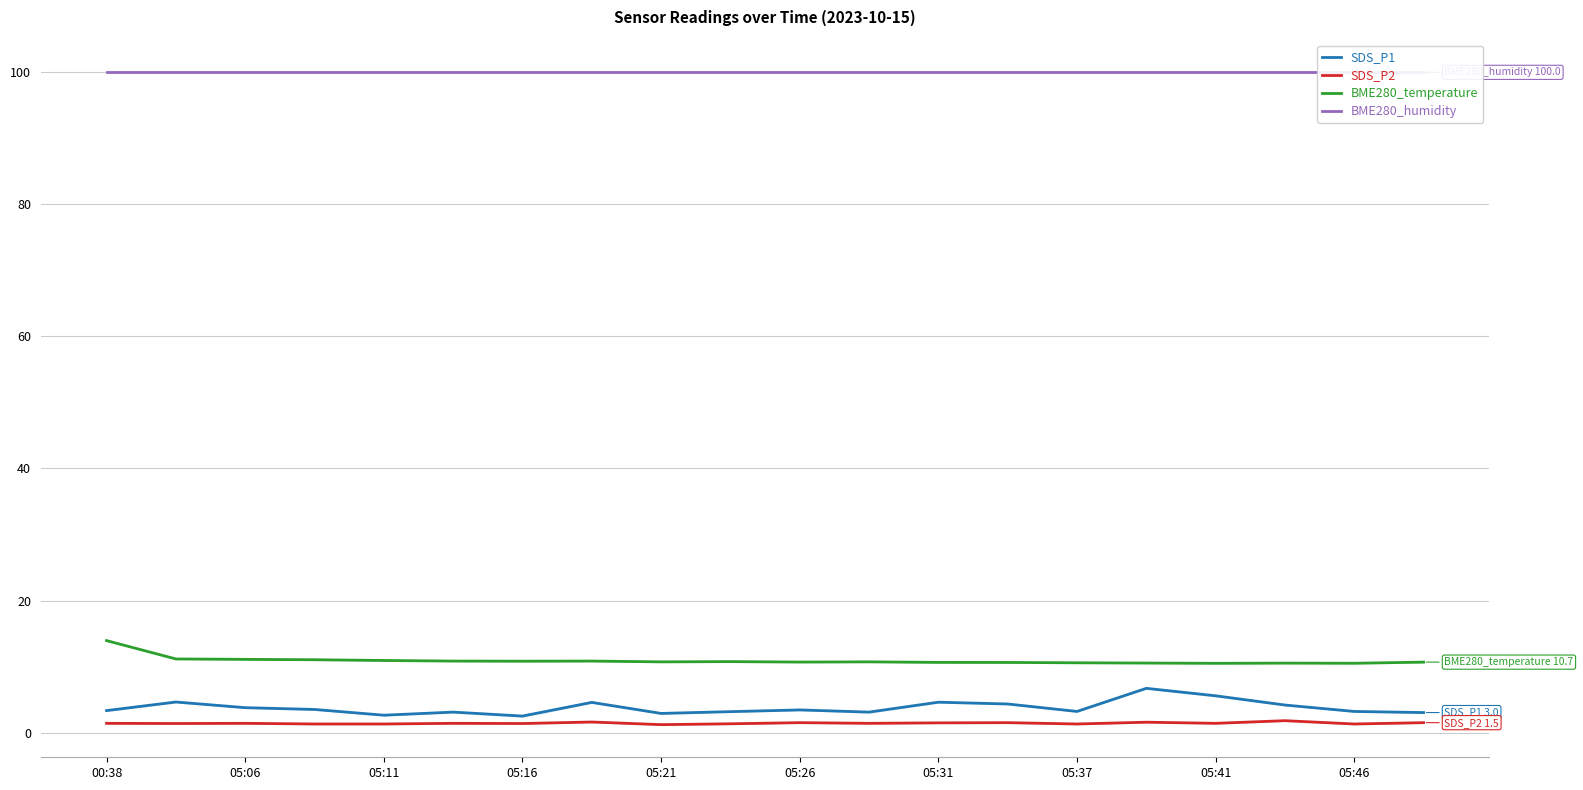

Which series changed the most between 05:11 and 13?

SDS_P1